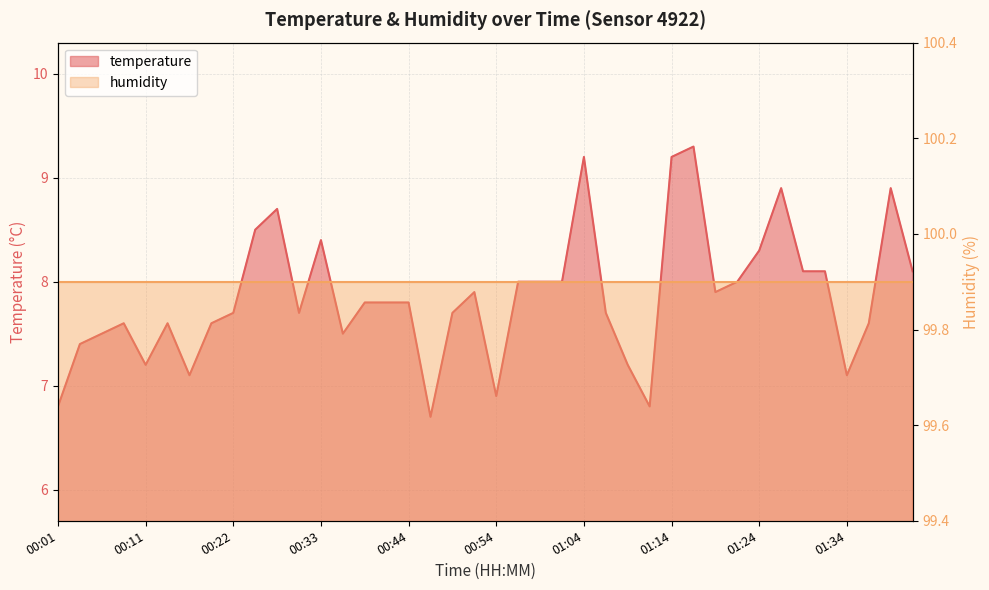

What is the change in value from 00:46 to 01:01?

+1.3